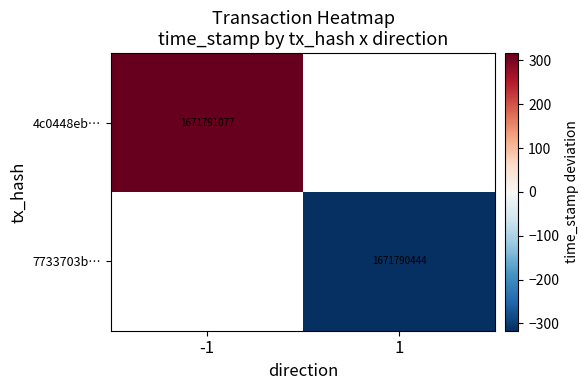

True or false: 7733703b… has a value of 1671790444.0 at 1.

True